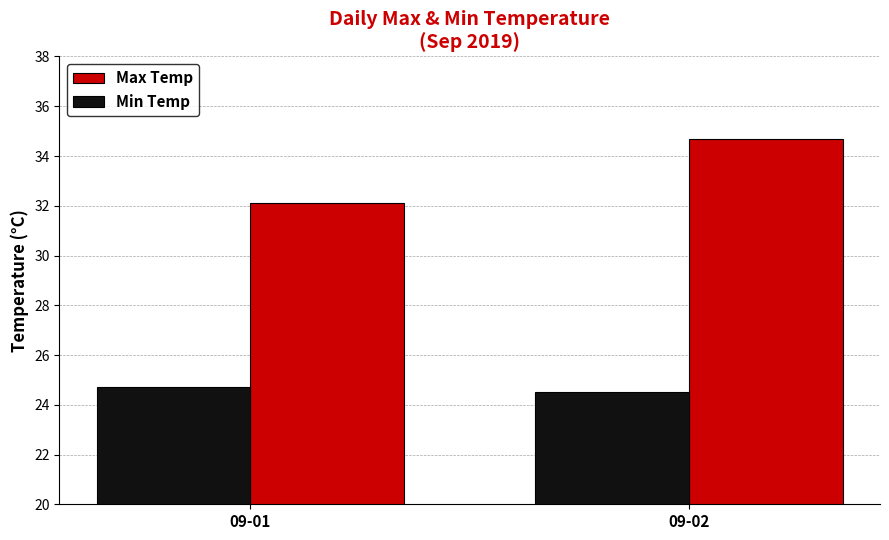

How many categories are shown in the chart?

2